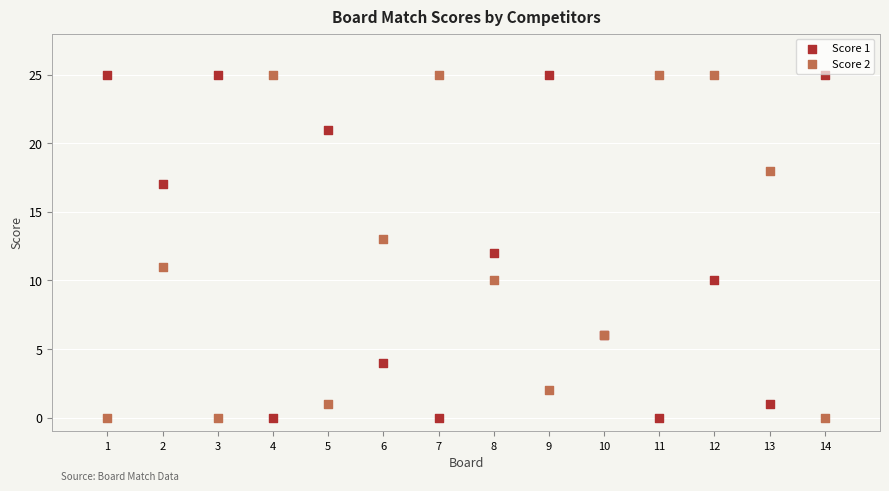

What is the X range (max minus min) for the scatter plot?

13